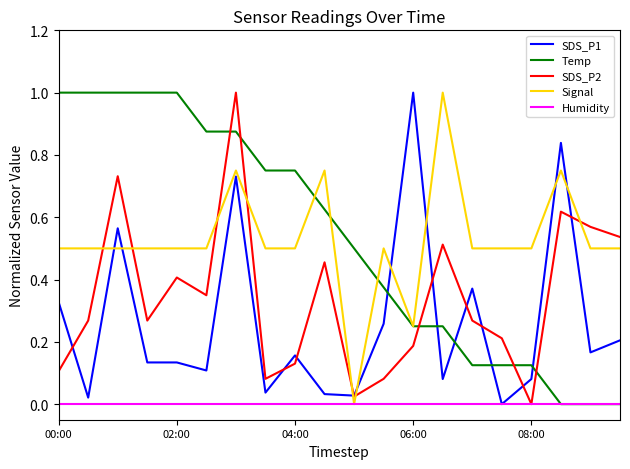

How many times do SDS_P2 and Temp cross each other?

5